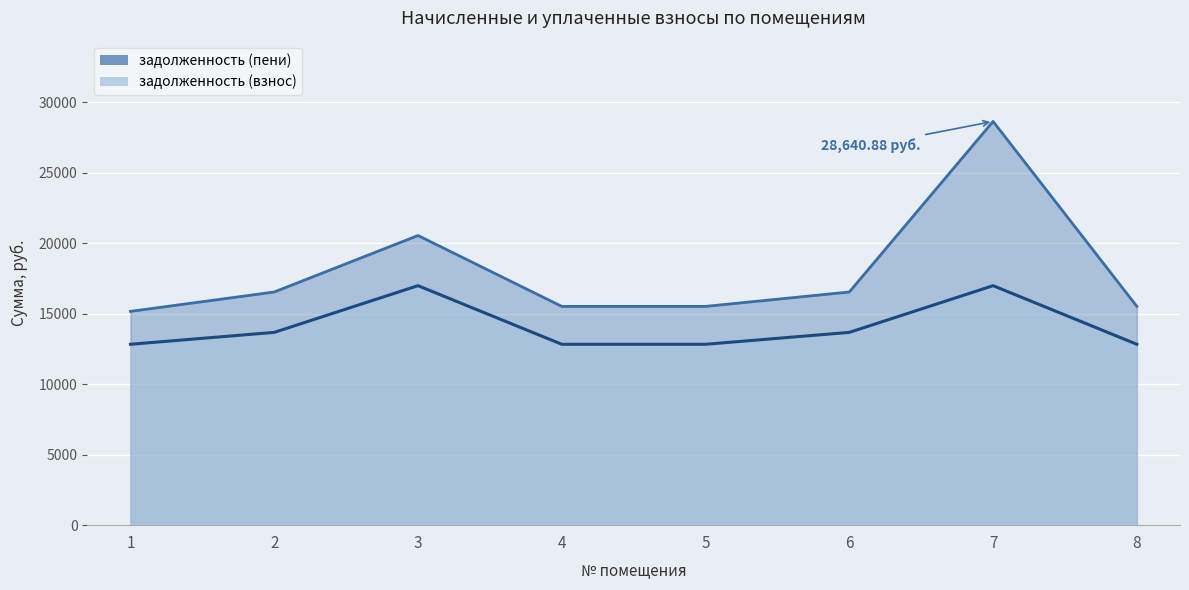

Reading left to right, transcribe all the data shown in this chart.

задолженность (взнос): 12831.2	13675.8	16989.1	12831.2	12831.2	13675.8	16989.1	12831.2
задолженность (пени): 15165.1	16540.3	20547.6	15518.9	15518.9	16540.3	28640.9	15518.9